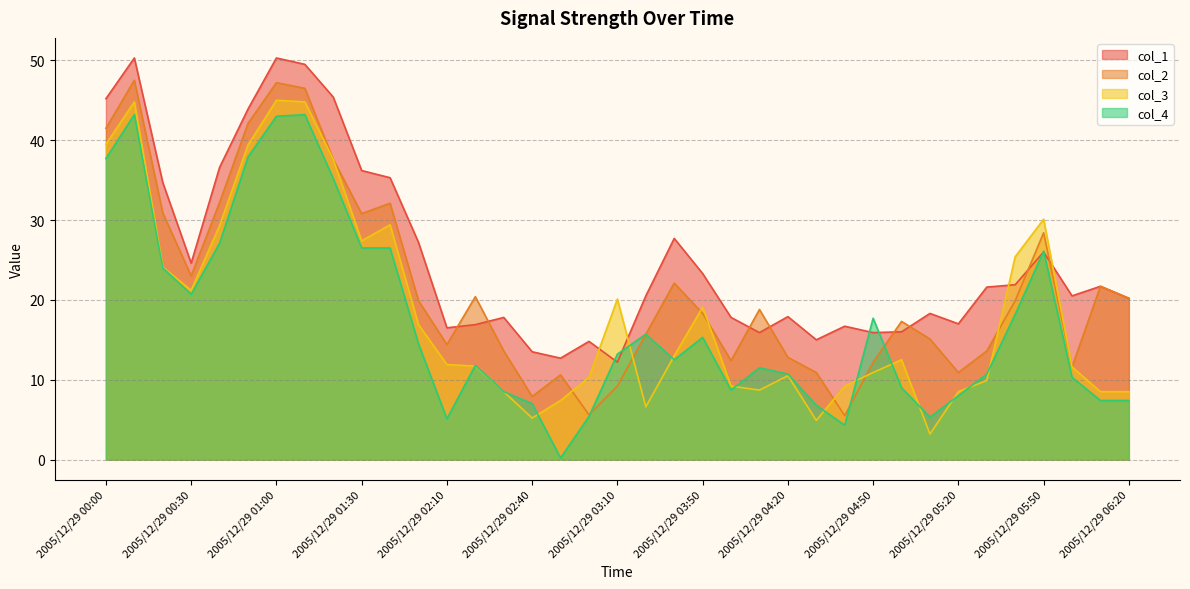

Which series ends up on top after the final intersection of col_2 and col_3?

col_3